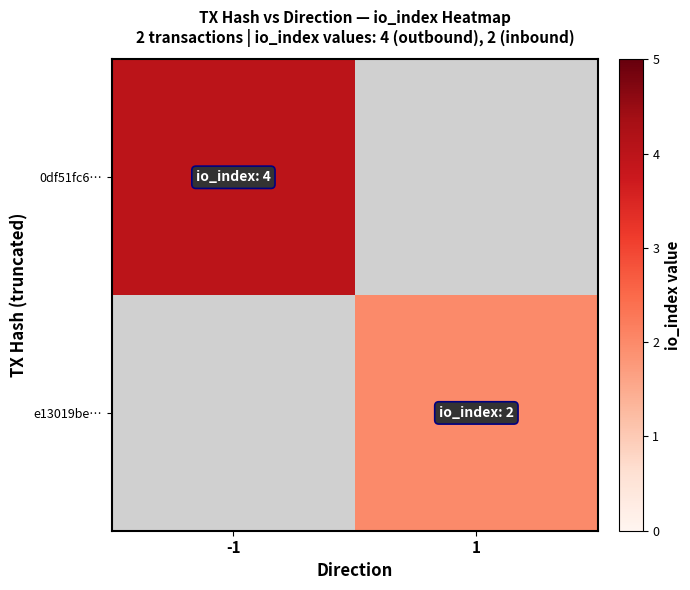

Which has a higher value, 1 or -1?

-1